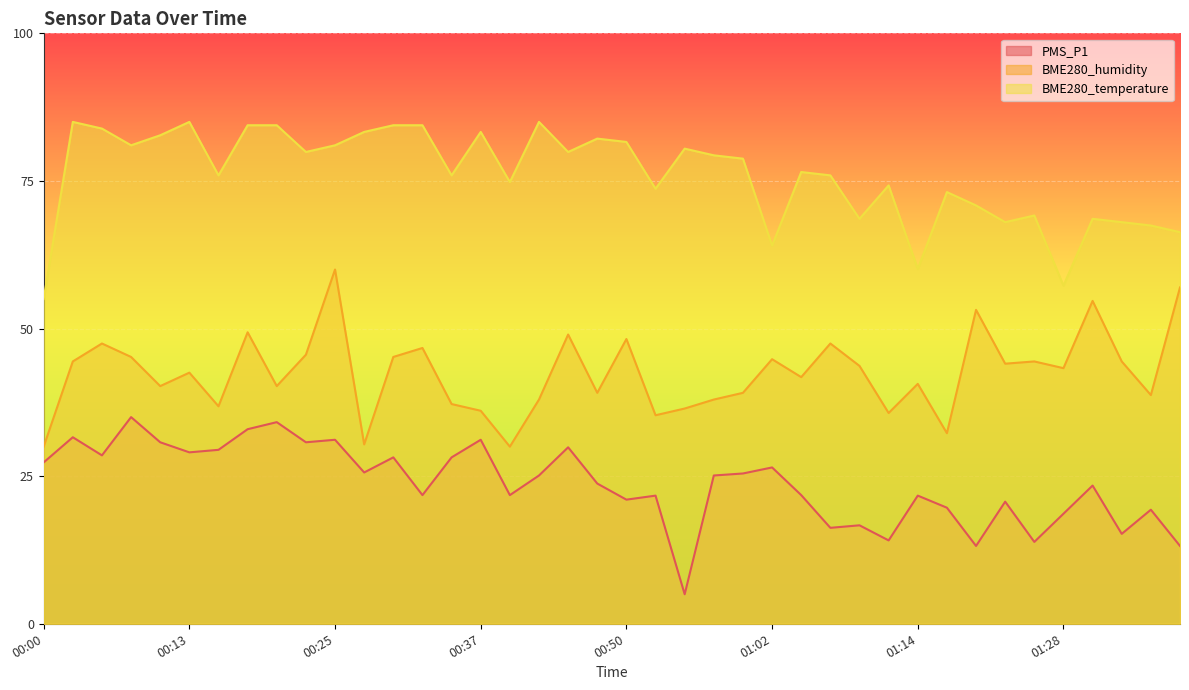

At which label does BME280_humidity reach its minimum?

00:00